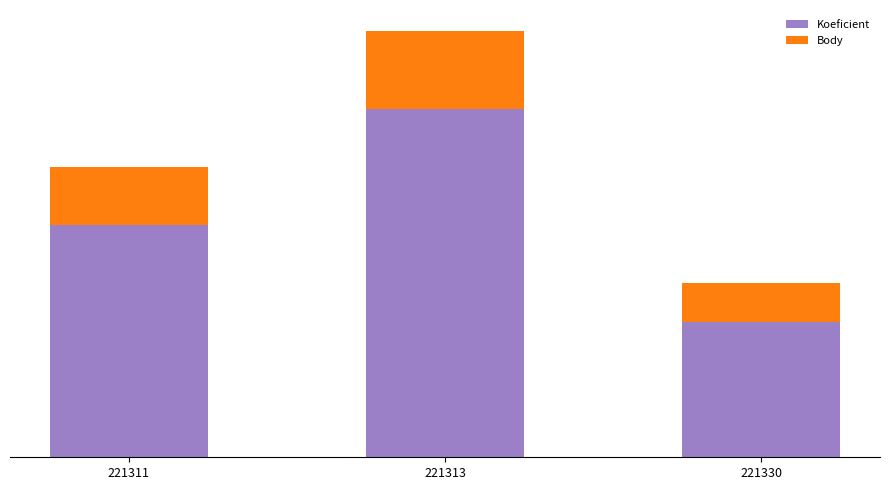

What are all the series names shown in the legend?

Koeficient, Body